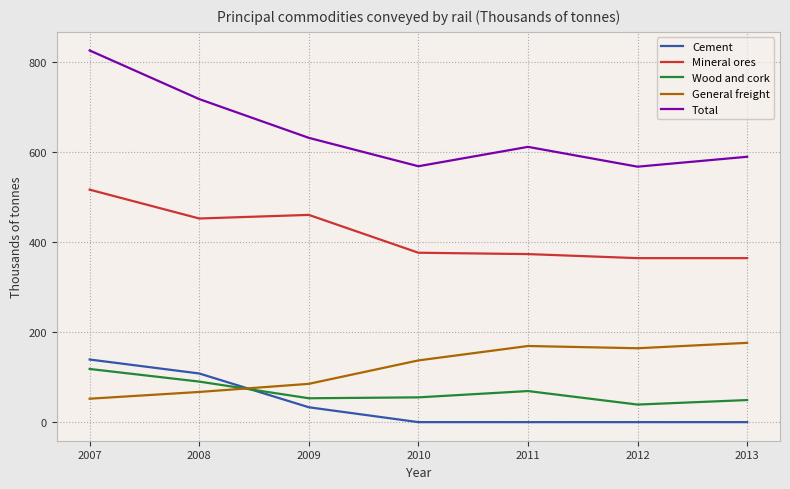

Rank the series by their maximum value, from lowest to highest.

Wood and cork, Cement, General freight, Mineral ores, Total